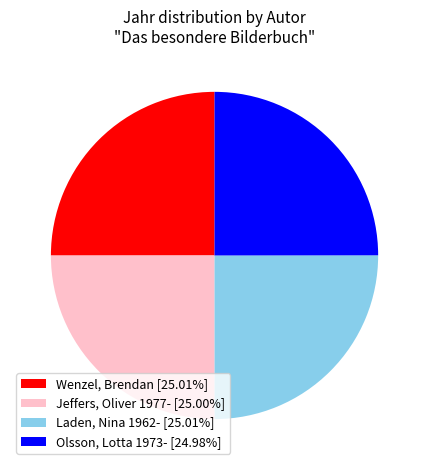

Approximately how many times larger is the value at Jeffers, Oliver 1977- compared to Laden, Nina 1962-?

1.0